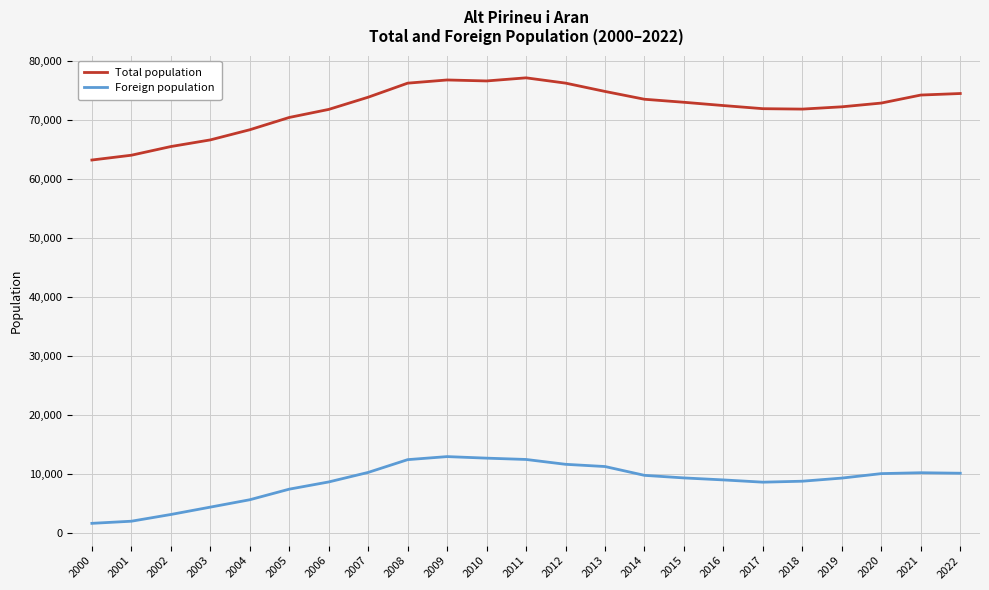

What value does the Foreign population series have at 2015?

9346